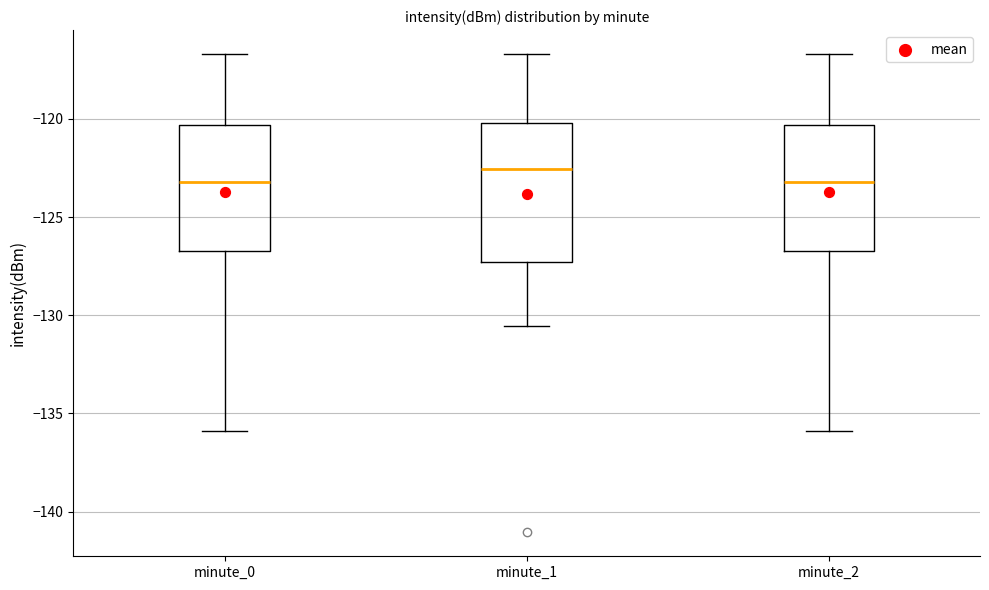

Reading left to right, transcribe this box plot: for each box, give where its median line is, the range the box spans, and where its two whiskers end, as read against the y-axis. The values are not printed on the chart, so give them approximately, as read against the axis.

minute_0: median -123.0, box -126.5 to -120.5, whiskers -136.0 to -116.5
minute_1: median -122.5, box -127.5 to -120.0, whiskers -130.5 to -116.5
minute_2: median -123.0, box -126.5 to -120.5, whiskers -136.0 to -116.5